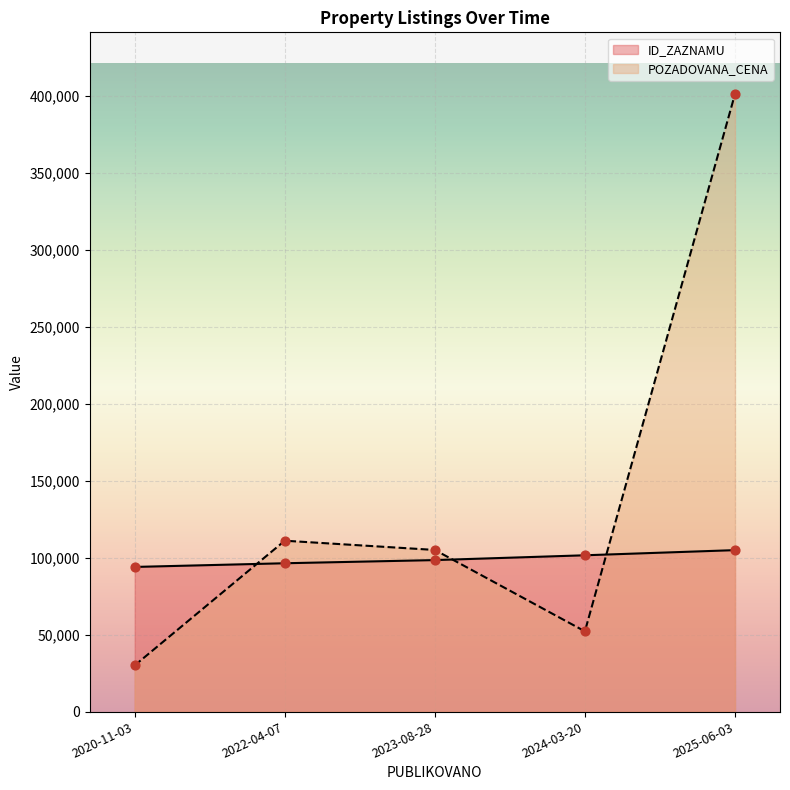

What is the spread (max minus min) of values at 2025-06-03?

296271